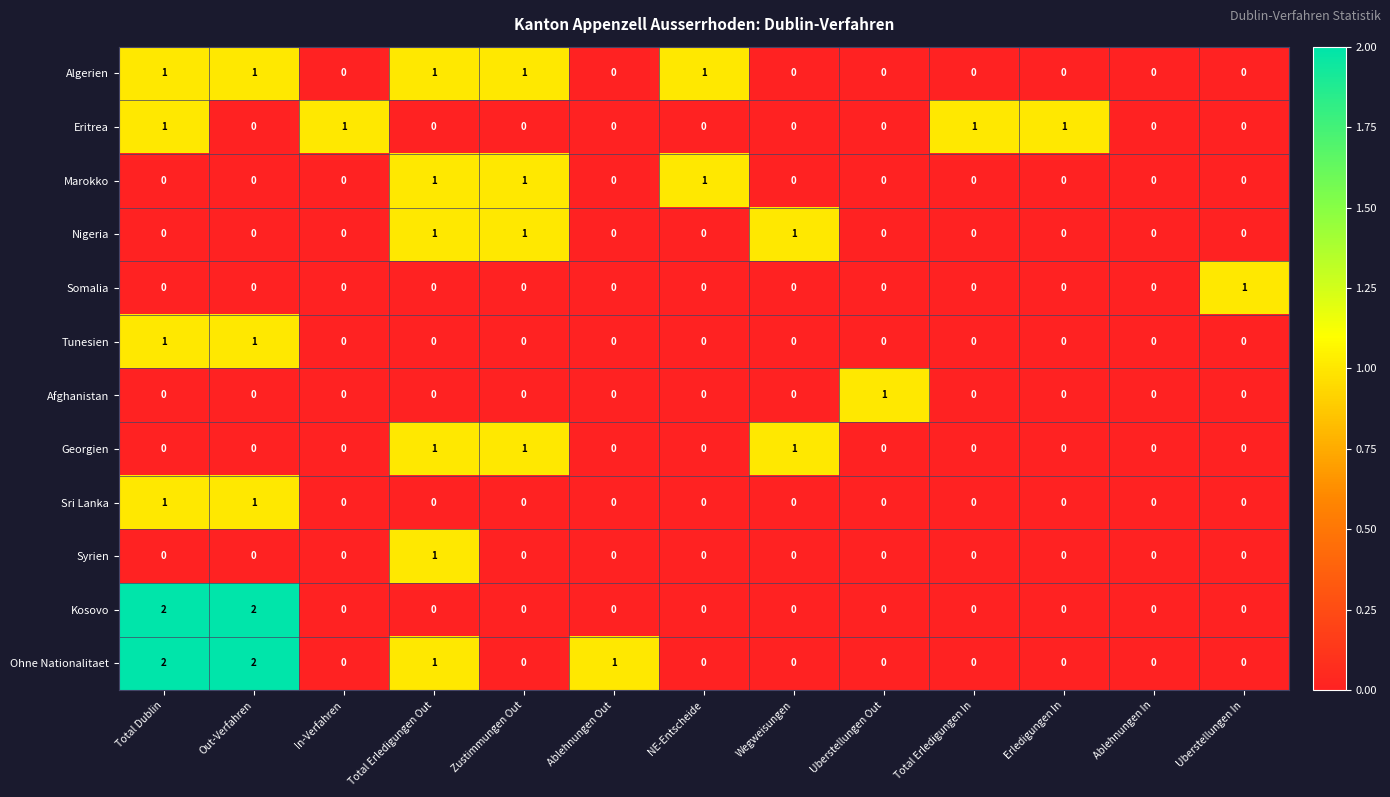

Which series has the largest total across all categories?

Ohne Nationalitaet